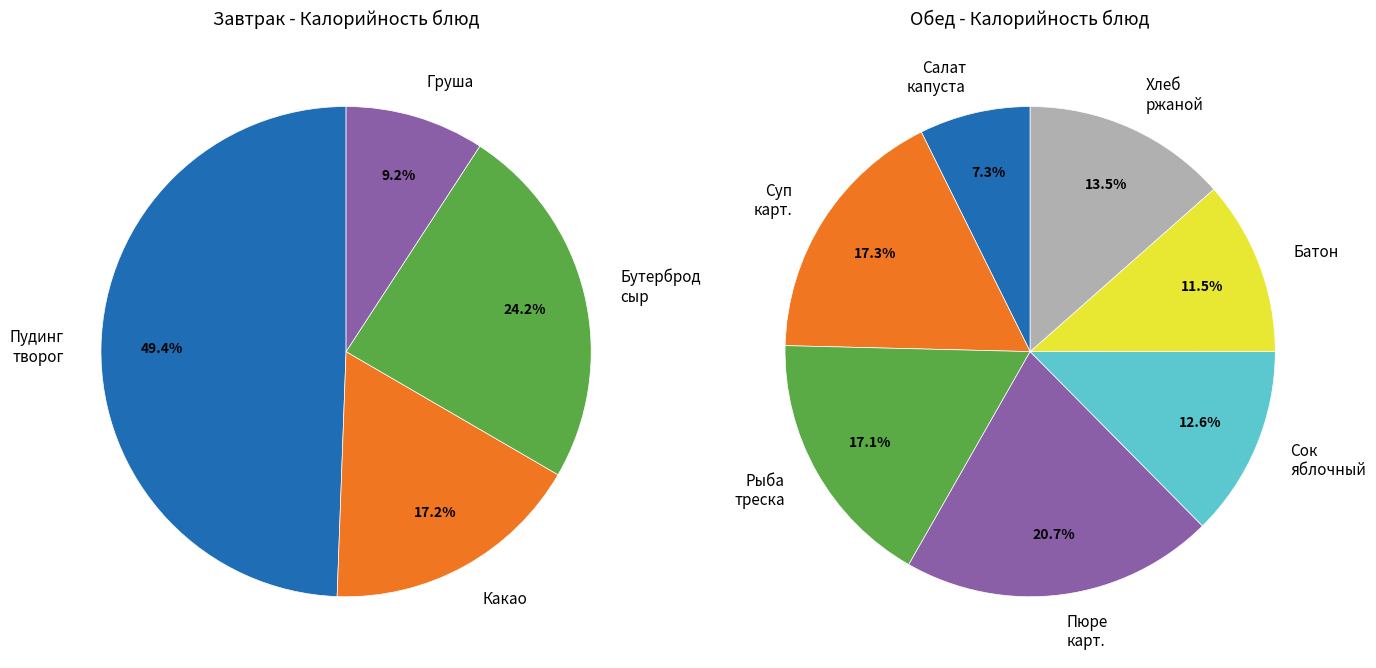

Does any single category account for the majority?

No